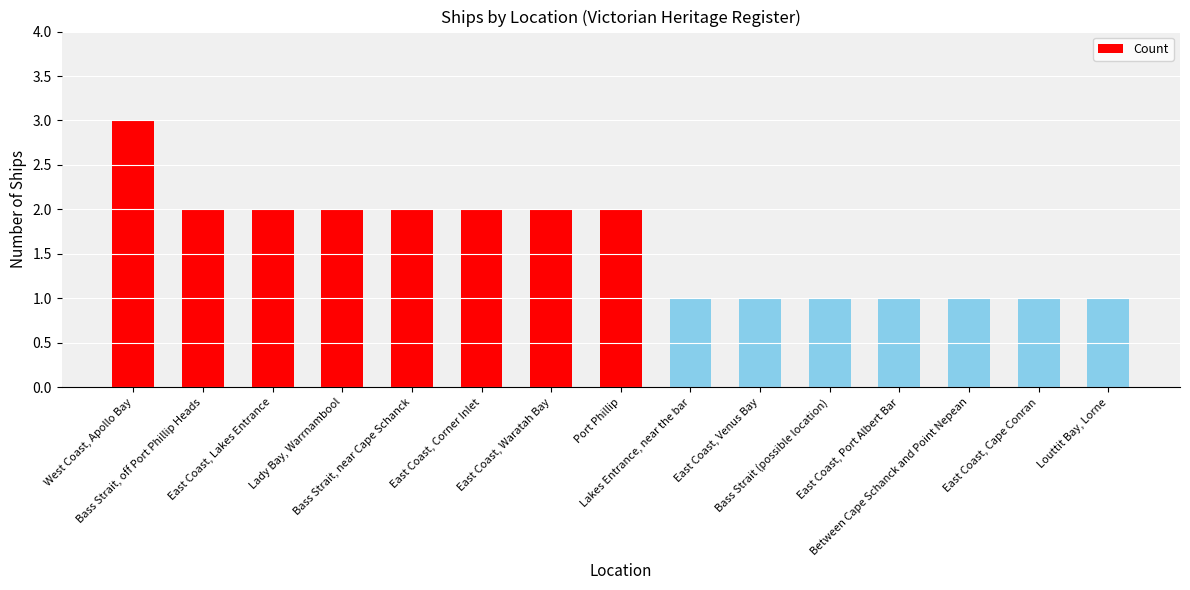

Is it true that the value at East Coast, Lakes Entrance is 3?

False